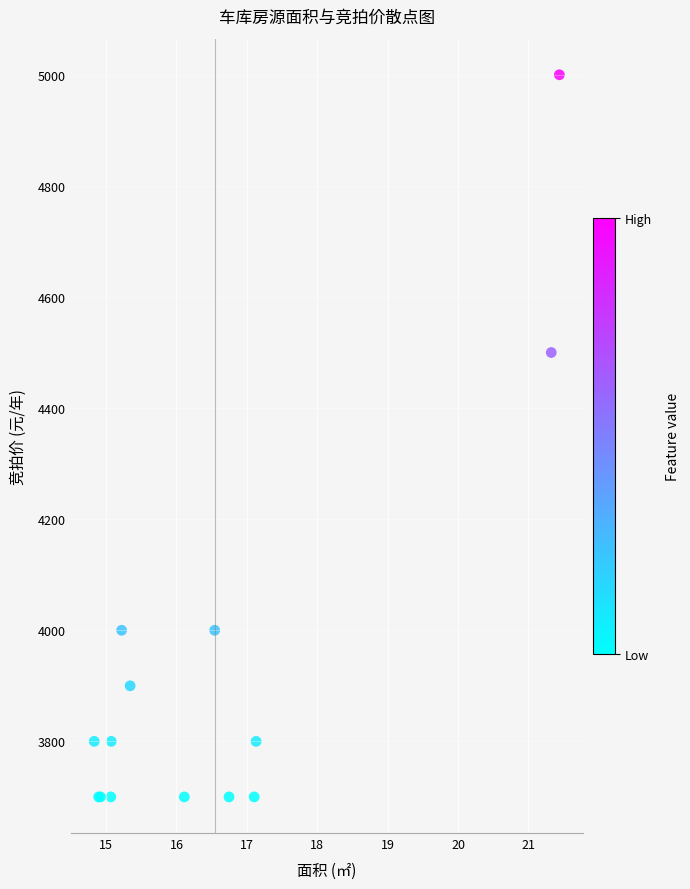

What Y value in the scatter plot is closest to 4350?

4500